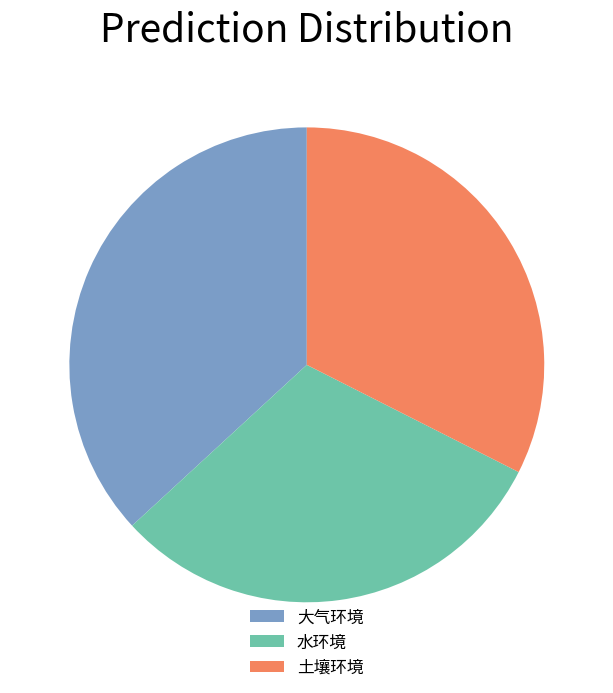

Which slice is the largest?

大气环境